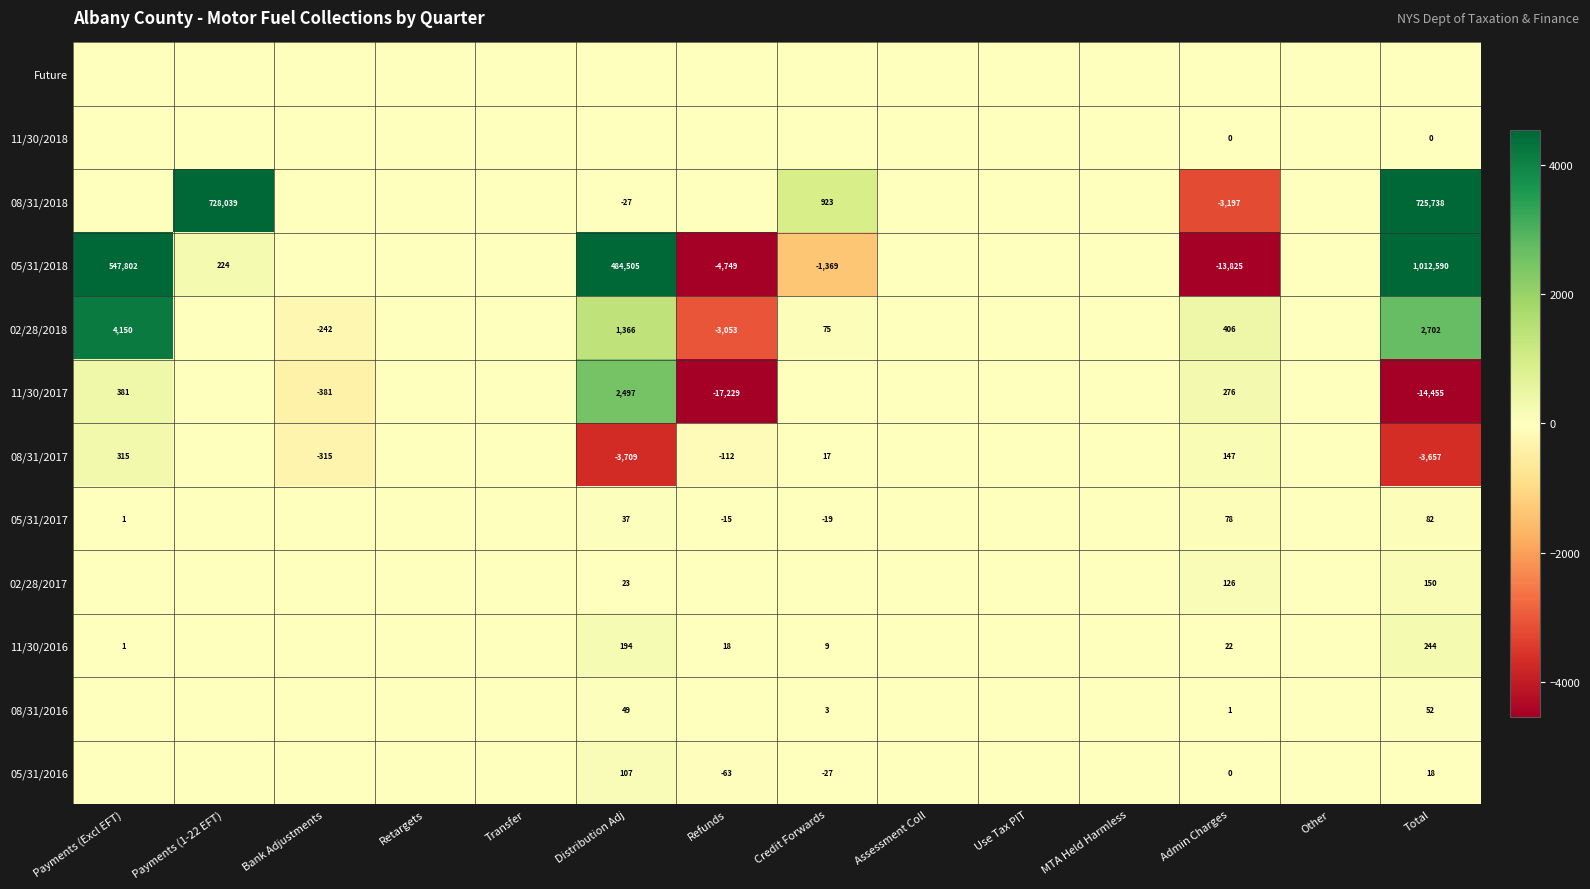

At which category is the sum across all series the highest?

Total